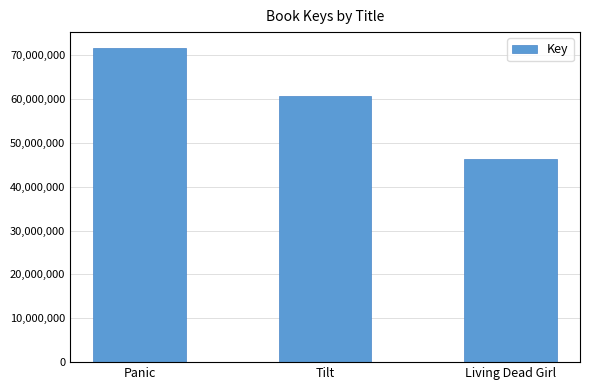

Reading left to right, extract all data points from this chart.

71676958	60595310	46306173